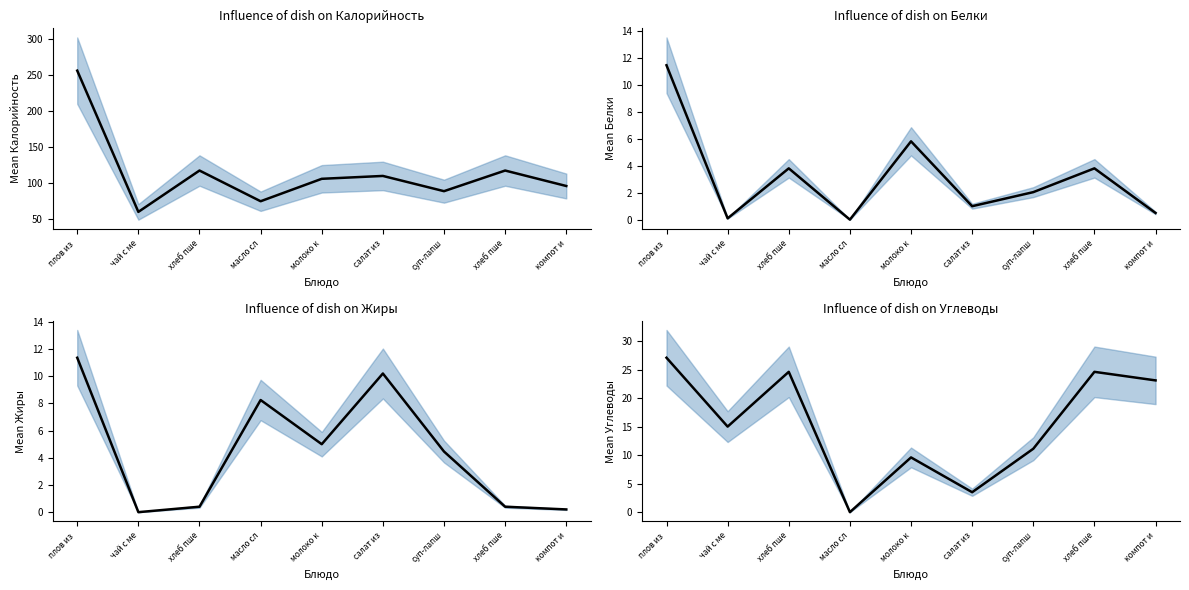

Reading left to right, transcribe all the data shown in this chart.

Калорийность: 256.4	60.0	117.5	74.8	106.0	110.0	88.8	117.5	96.0
Белки: 11.4	0.1	3.8	0.0	5.8	1.0	2.0	3.8	0.5
Жиры: 11.4	0.0	0.4	8.2	5.0	10.2	4.5	0.4	0.2
Углеводы: 27.1	15.0	24.6	0.0	9.6	3.5	11.1	24.6	23.1